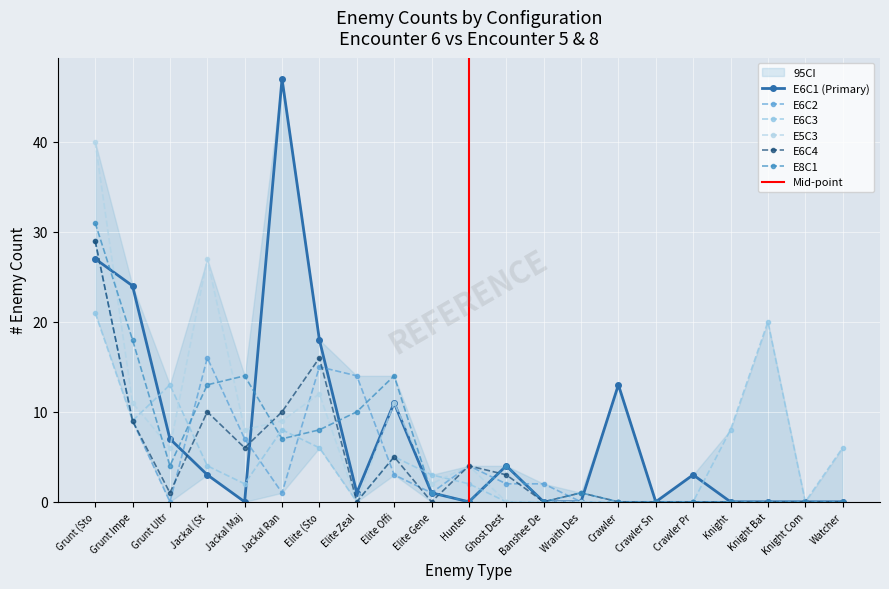

How many values in the E6C2 series exceed 1?

10